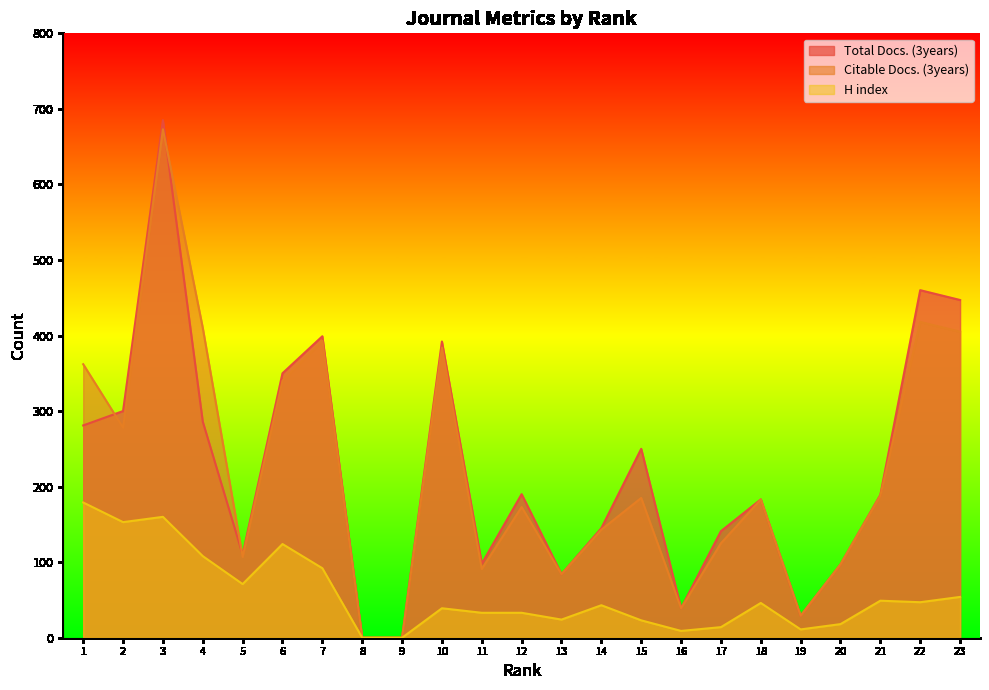

Reading left to right, extract all data points from this chart.

Total Docs. (3years): 281	300	685	286	110	350	399	0	0	392	98	190	84	145	250	39	141	183	29	97	189	460	447
Citable Docs. (3years): 362	278	673	410	107	340	393	0	0	384	91	173	84	143	185	39	125	183	29	97	188	418	405
H index: 179	153	160	108	71	124	92	0	0	39	33	33	24	43	23	9	14	46	11	18	49	47	54